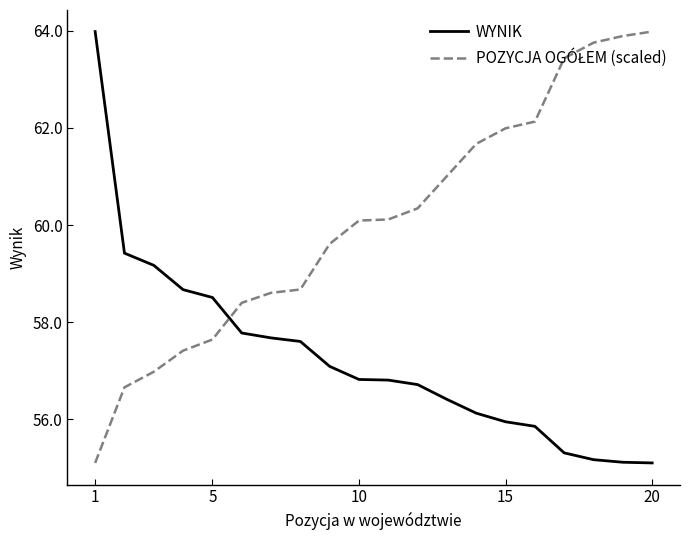

What is the minimum value shown in the chart?

55.1